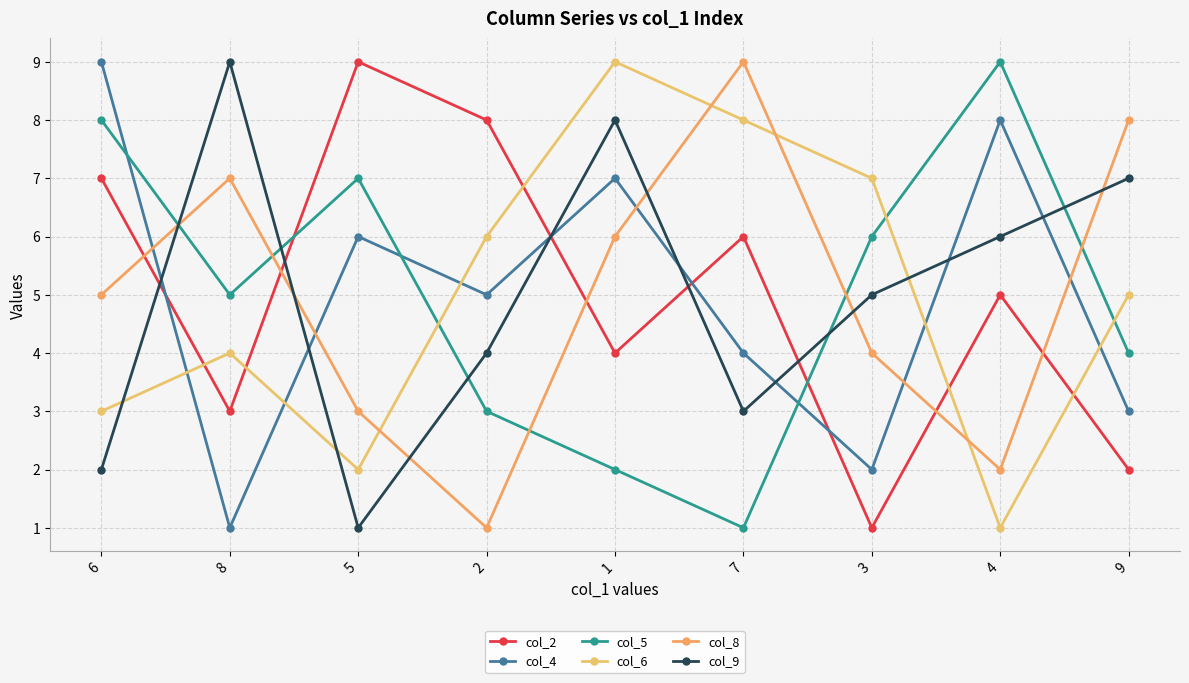

At how many categories does at least one series exceed 3?

9